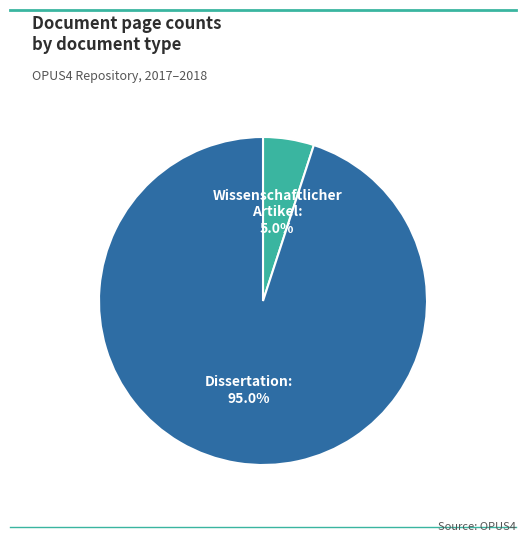

How many segments does this pie chart have?

2